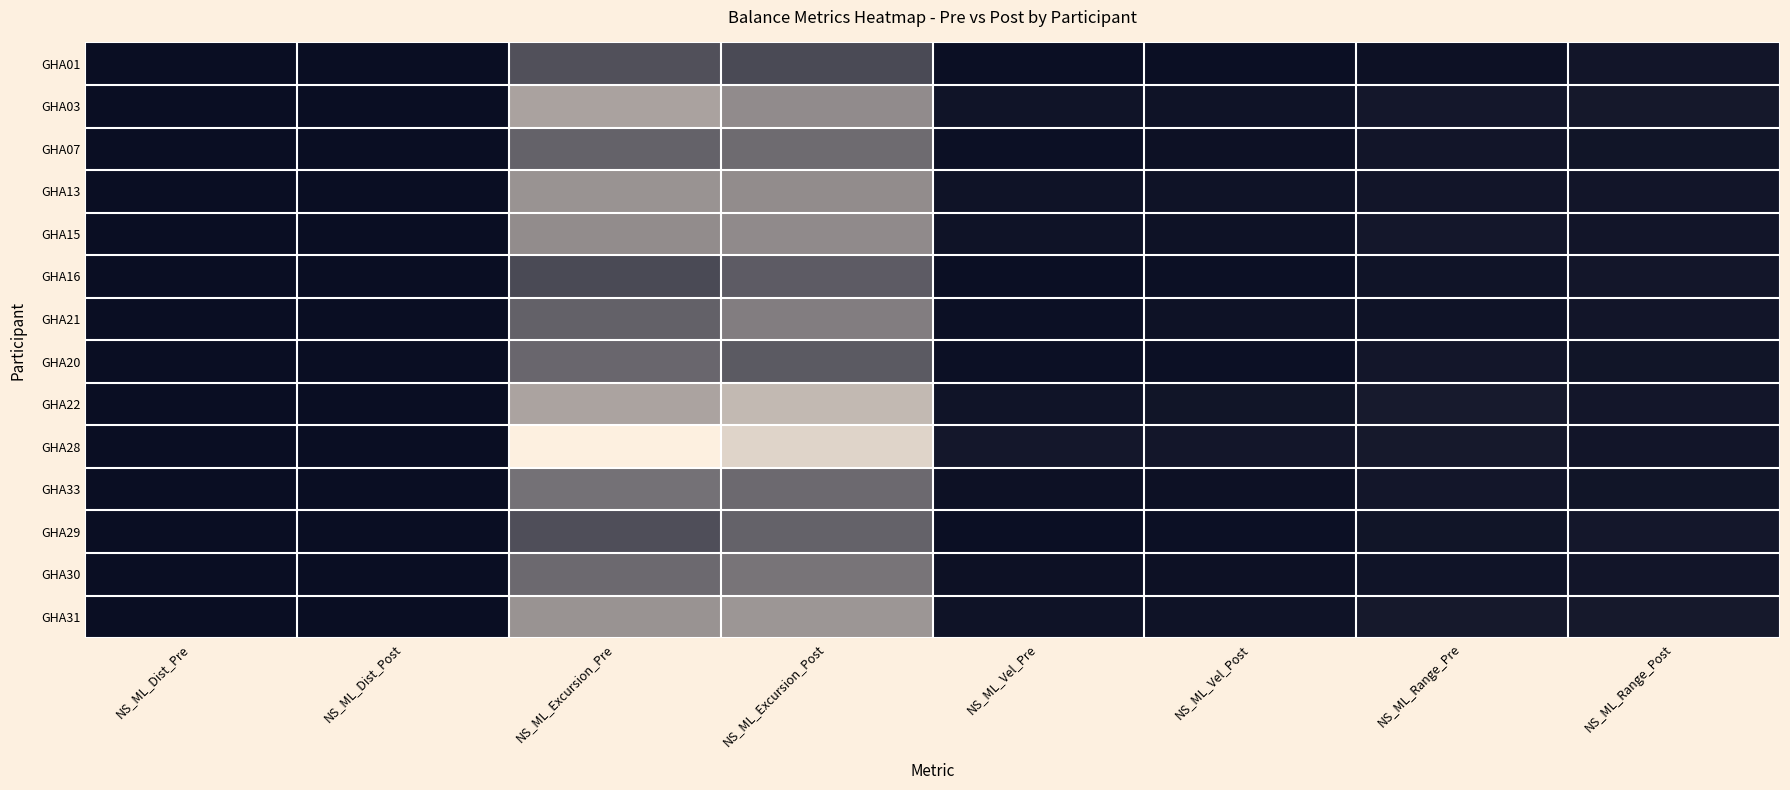

How many series are shown in this chart?

14